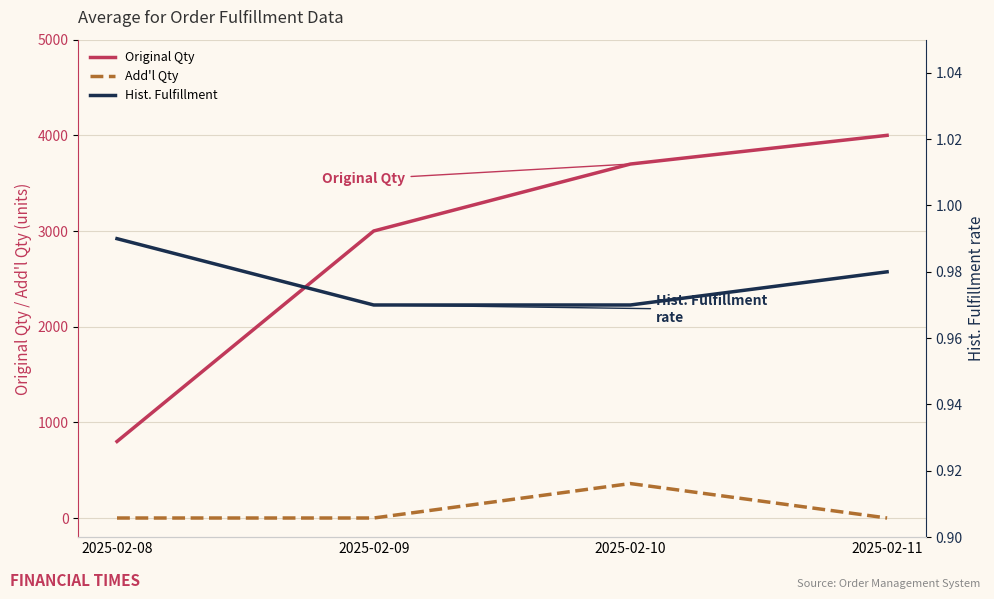

Between 2025-02-08 and 2025-02-10, which series saw the biggest shift?

Original Qty